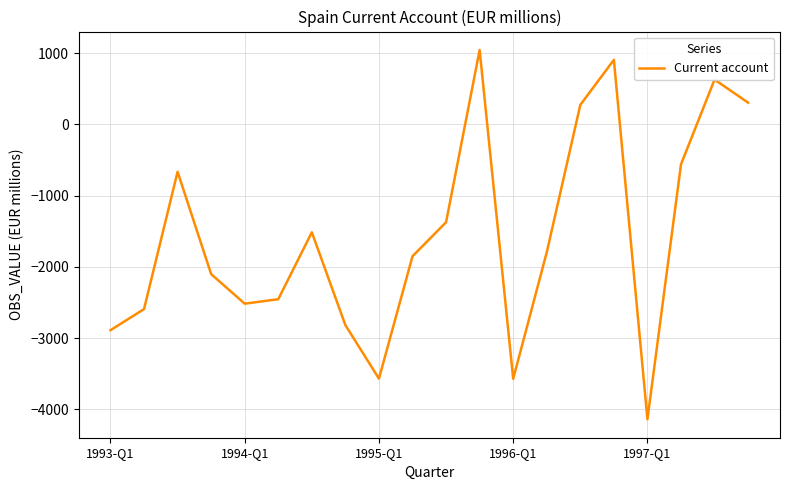

How many interior local peaks (higher than both neighbors) does the data have?

5